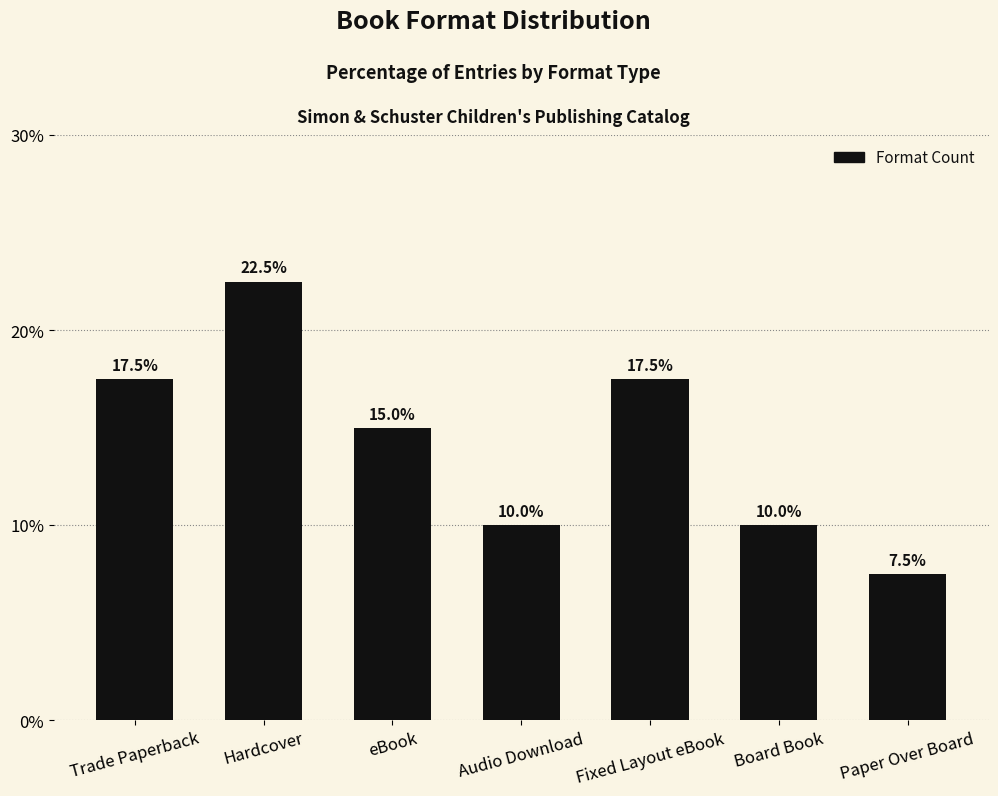

What is the greatest value displayed?

22.5